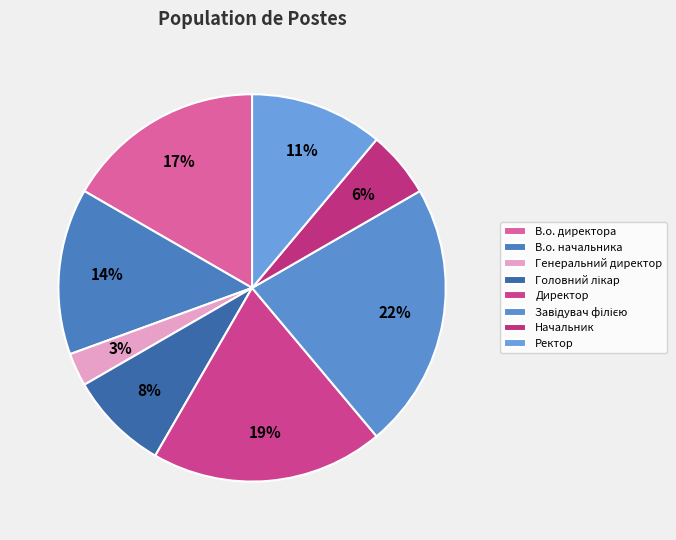

Between Генеральний директор and Директор, which is larger?

Директор